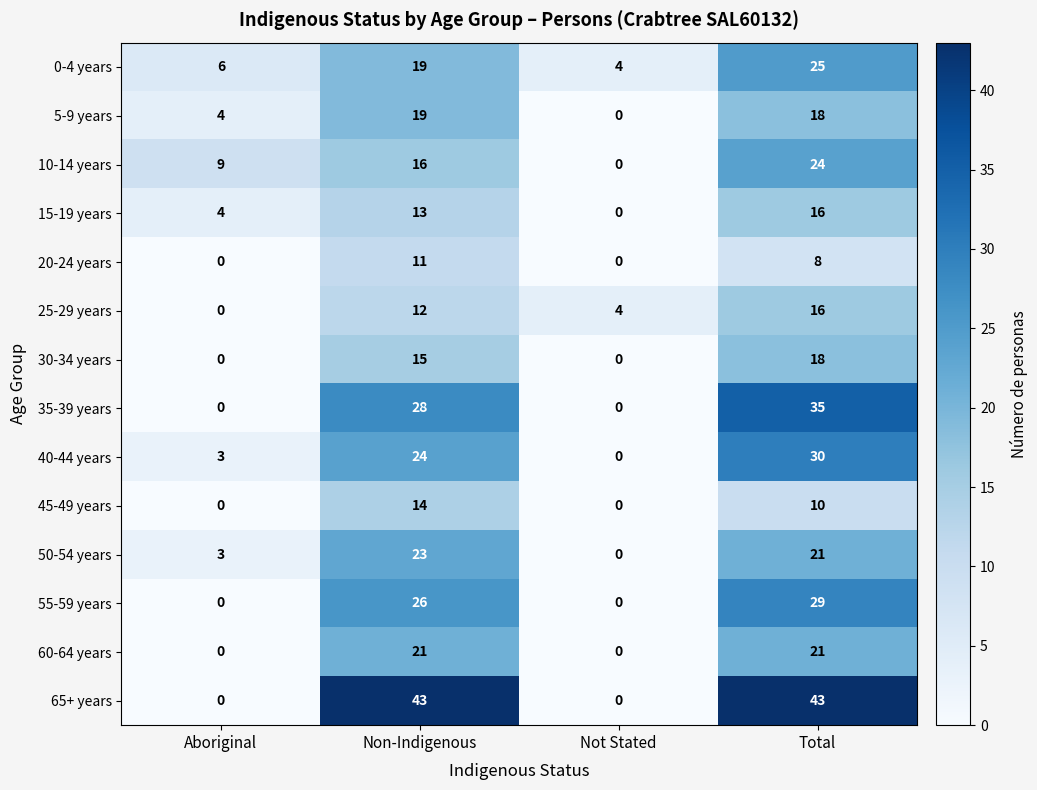

What is the difference between the highest and lowest values at Aboriginal?

9